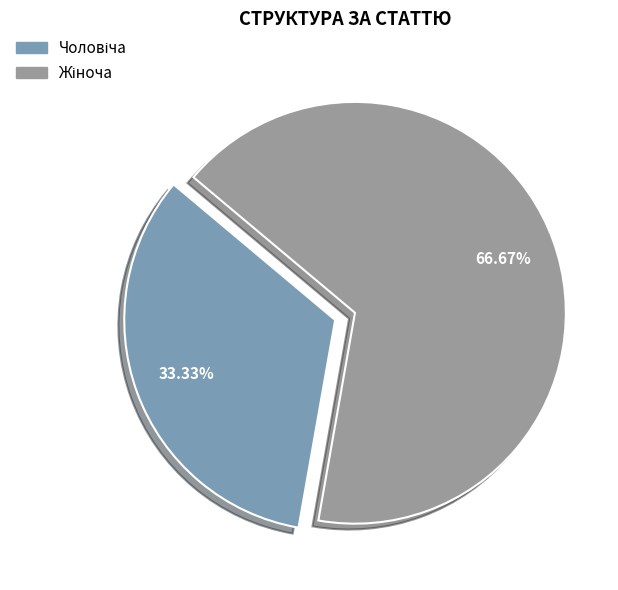

Does any single category account for the majority?

Yes